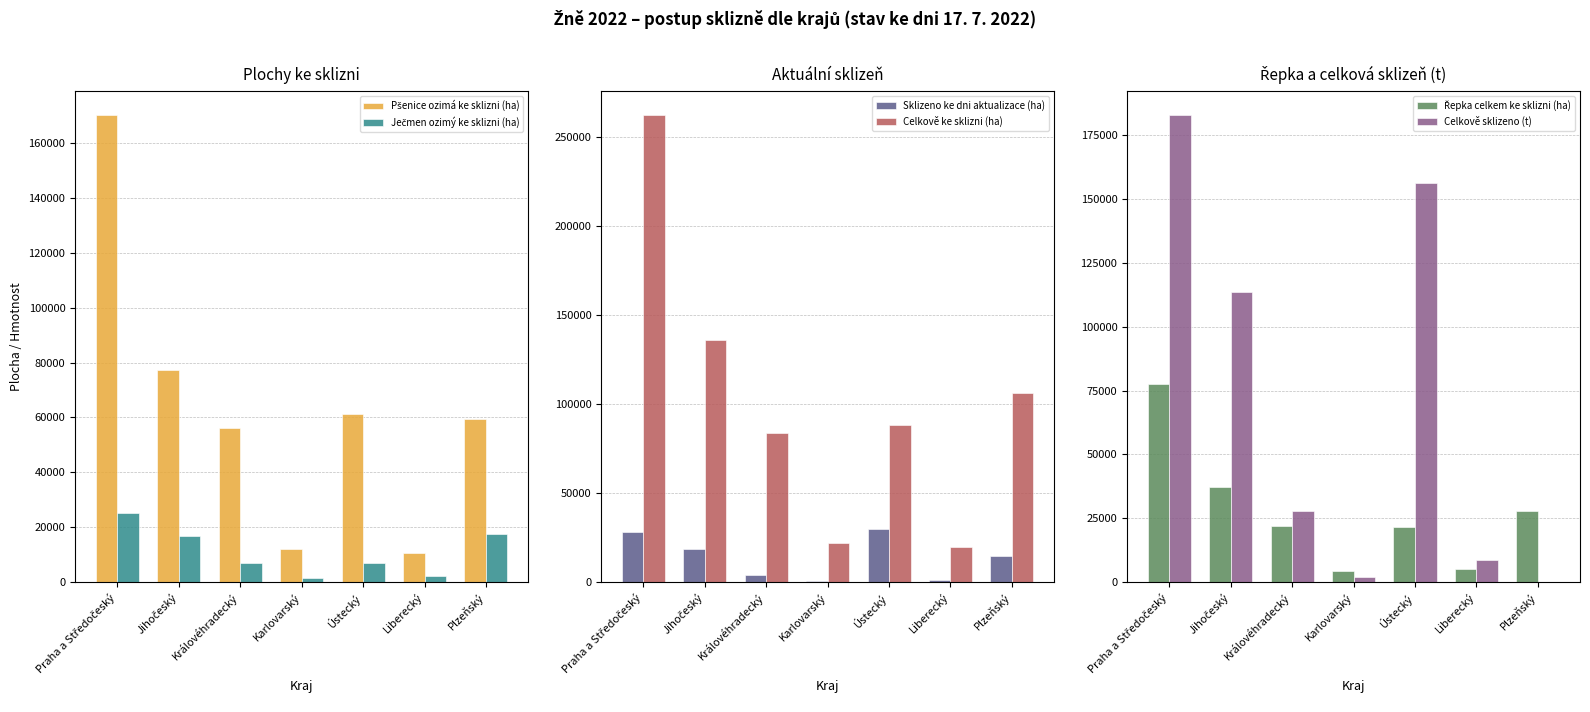

What is the total value across all series at Ústecký?

363742.5